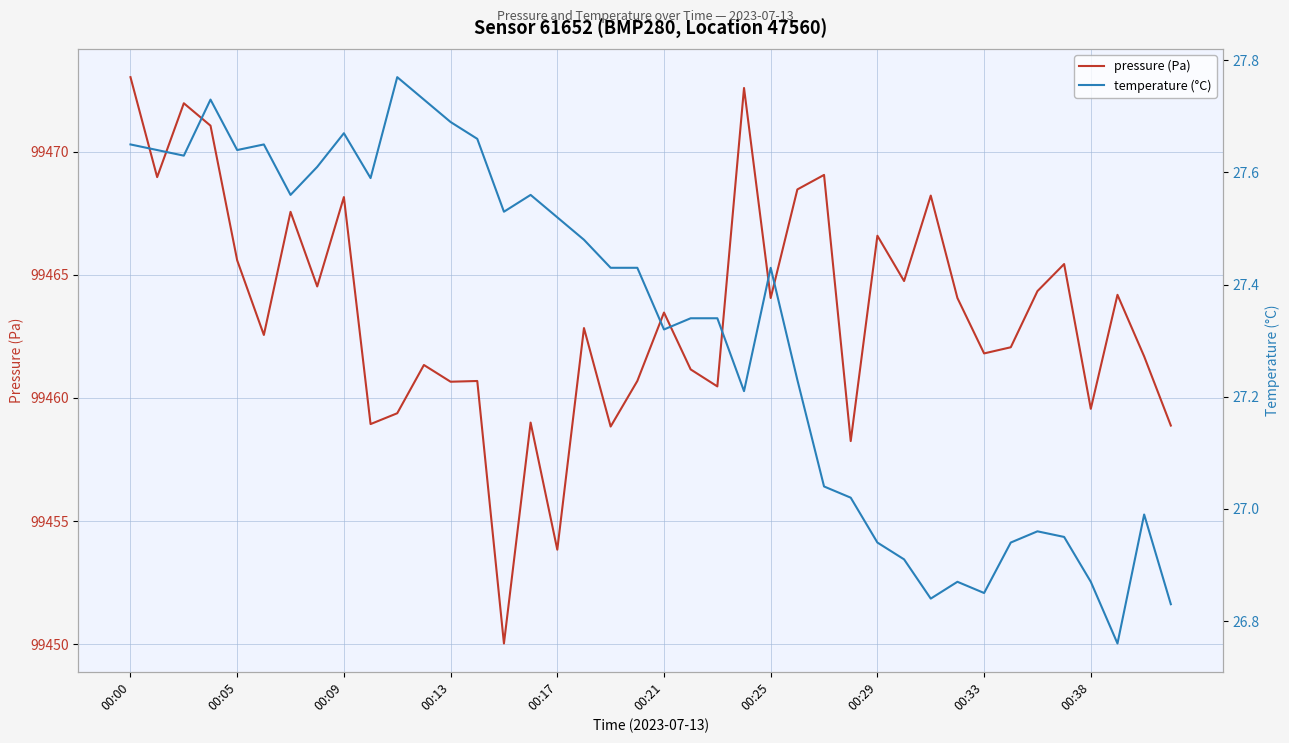

How many values in the temperature (°C) series exceed 27?

28